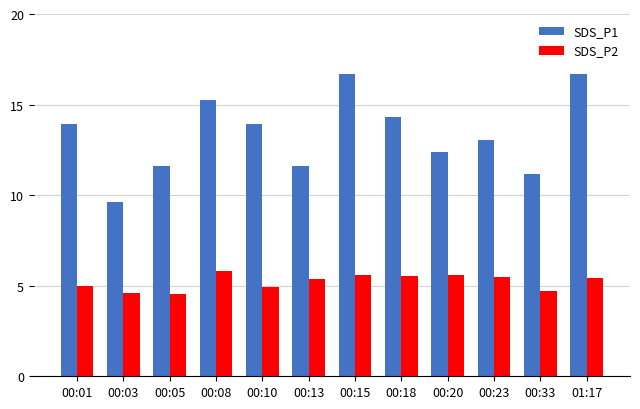

What is the lowest value of the SDS_P2 series?

4.5